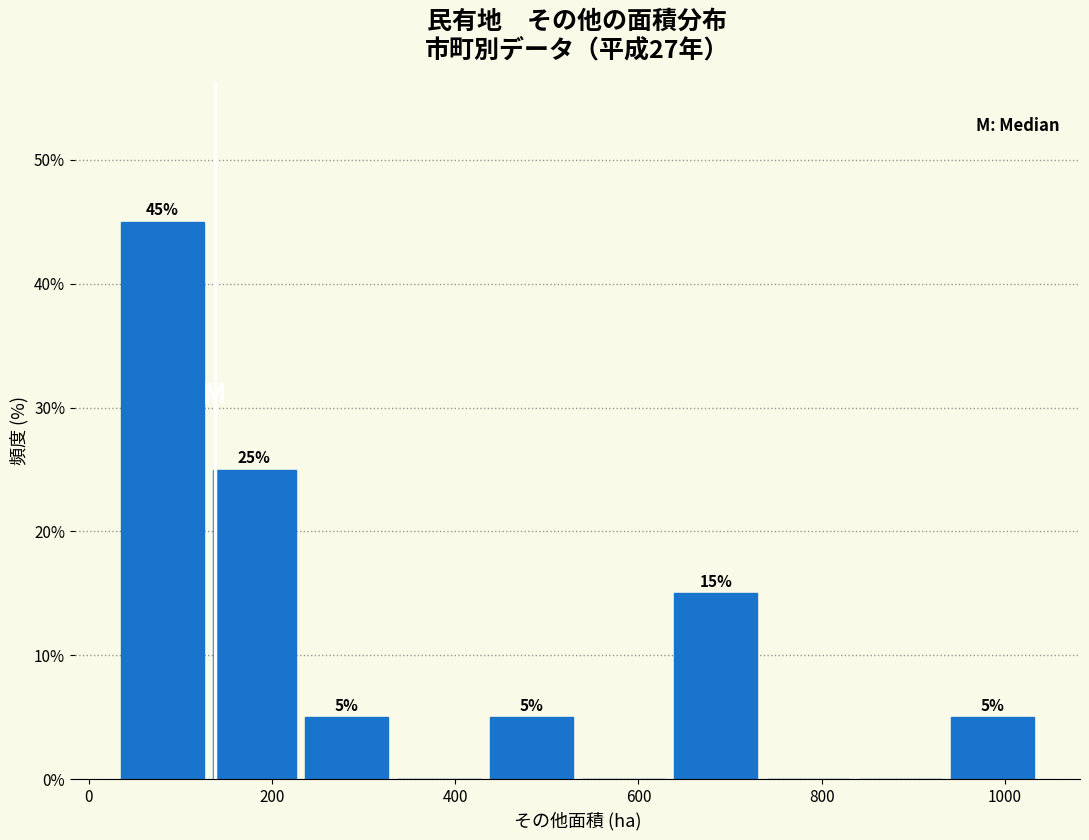

Which range on the x-axis has the tallest bar?

20 to 140